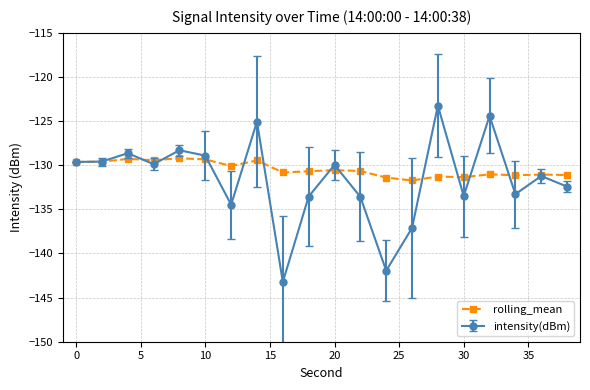

Count the number of data series in this chart.

2